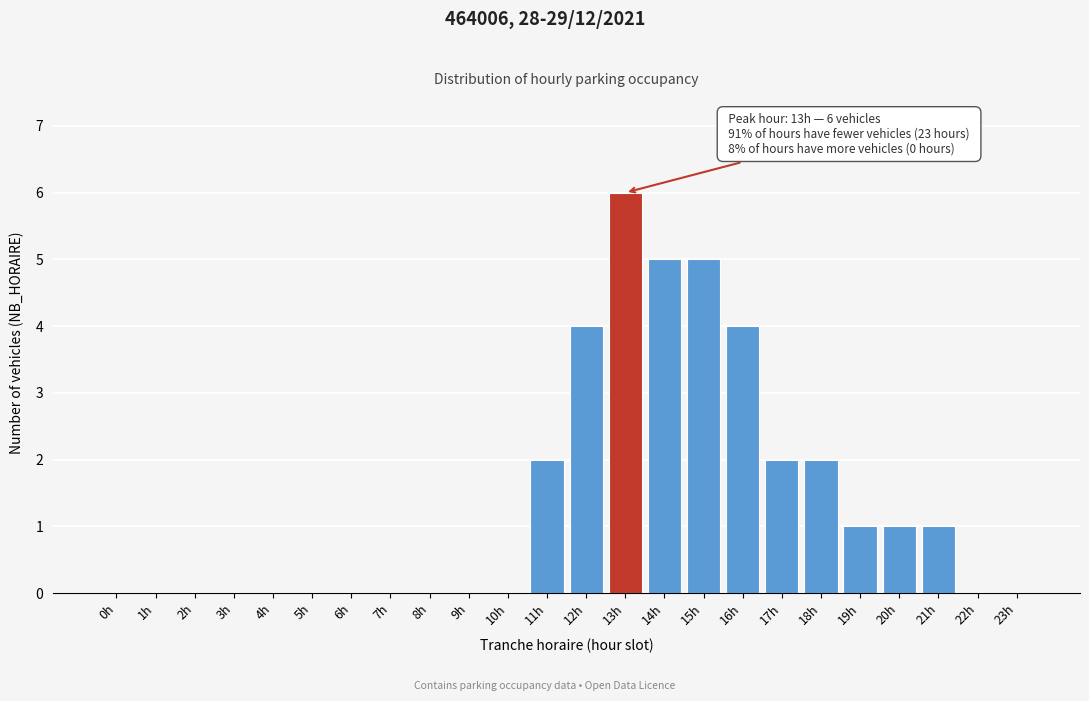

Reading left to right, extract all data points from this chart.

0h=0	1h=0	2h=0	3h=0	4h=0	5h=0	6h=0	7h=0	8h=0	9h=0	10h=0	11h=2	12h=4	13h=6	14h=5	15h=5	16h=4	17h=2	18h=2	19h=1	20h=1	21h=1	22h=0	23h=0